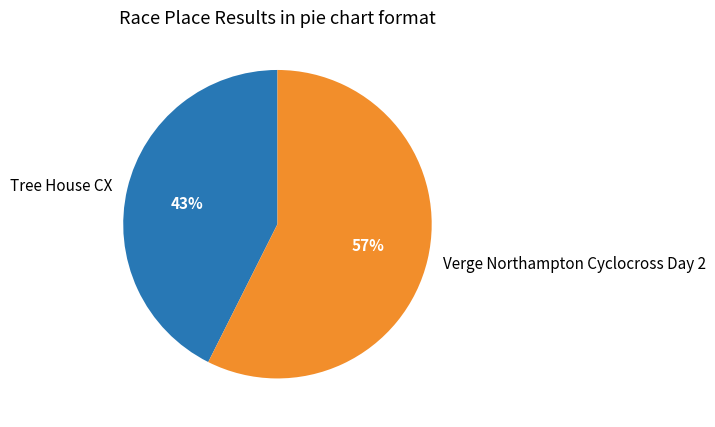

Is there any slice that represents more than half of the pie?

Yes